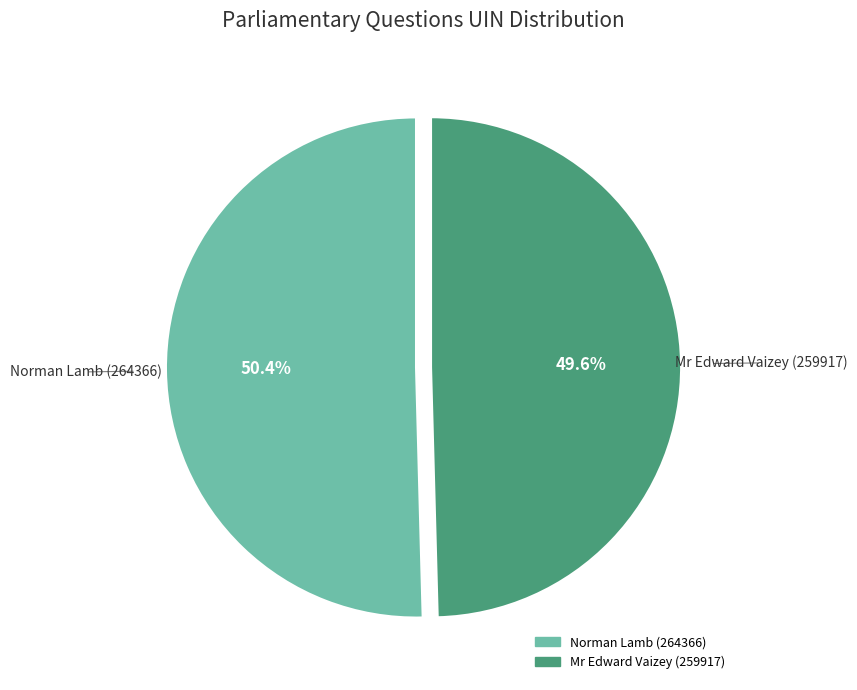

To the nearest percent, what portion does Norman Lamb (264366) represent?

50%